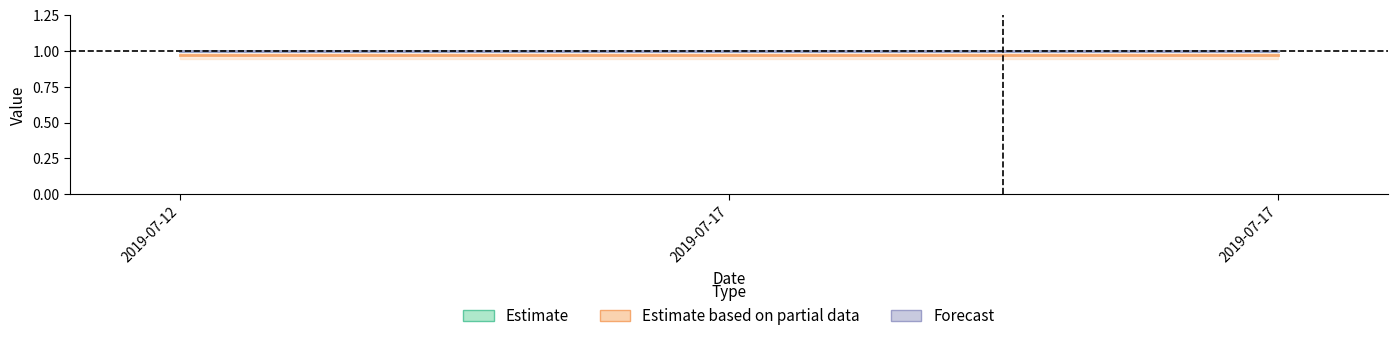

The Estimate series shows 1.3 at 2019-07-12. True or false?

False